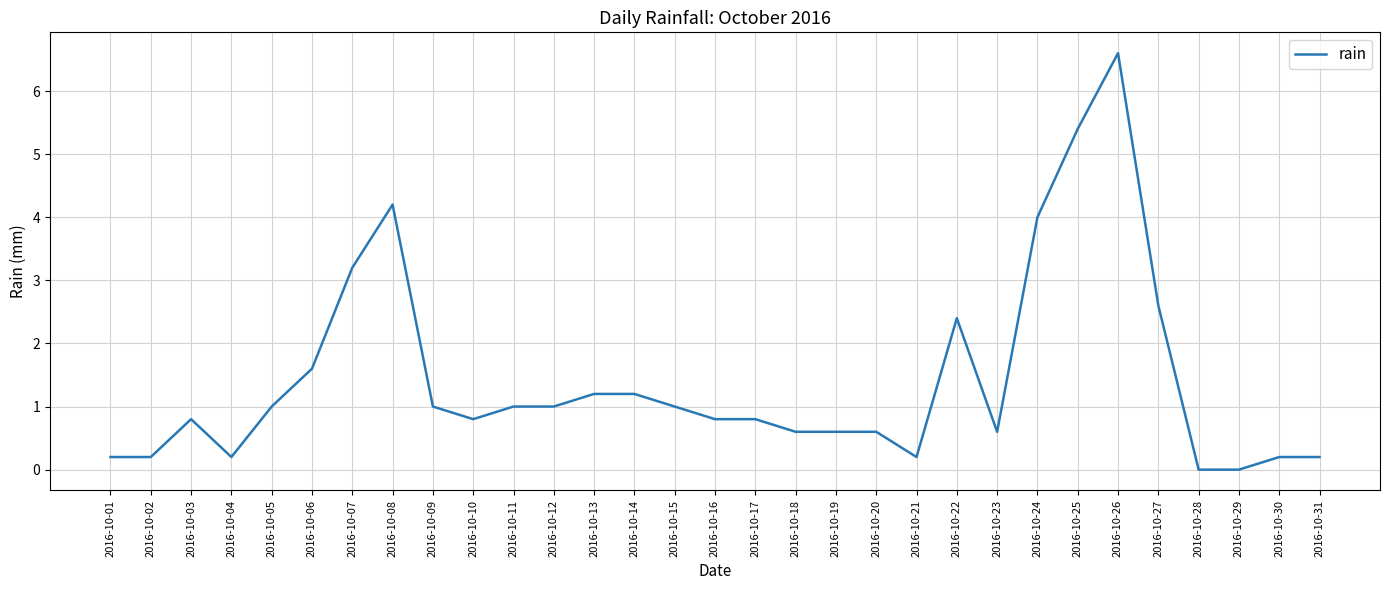

Reading left to right, transcribe all the data shown in this chart.

0.2	0.2	0.8	0.2	1.0	1.6	3.2	4.2	1.0	0.8	1.0	1.0	1.2	1.2	1.0	0.8	0.8	0.6	0.6	0.6	0.2	2.4	0.6	4.0	5.4	6.6	2.6	0.0	0.0	0.2	0.2